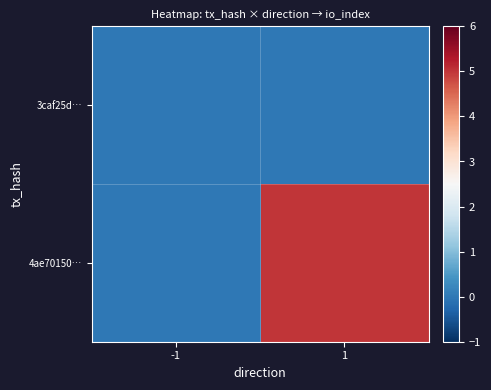

Reading right to left, list all the values displayed in this chart.

3caf25d…: 1=0	-1=0
4ae70150…: 1=5	-1=0